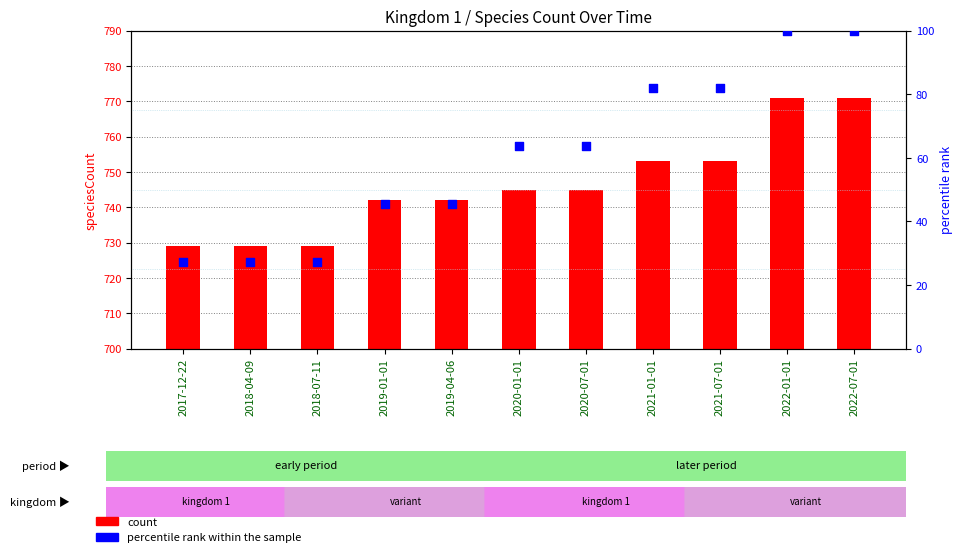

Is the value of count at 2019-04-06 greater than the value of percentile rank within the sample at 2018-04-09?

Yes